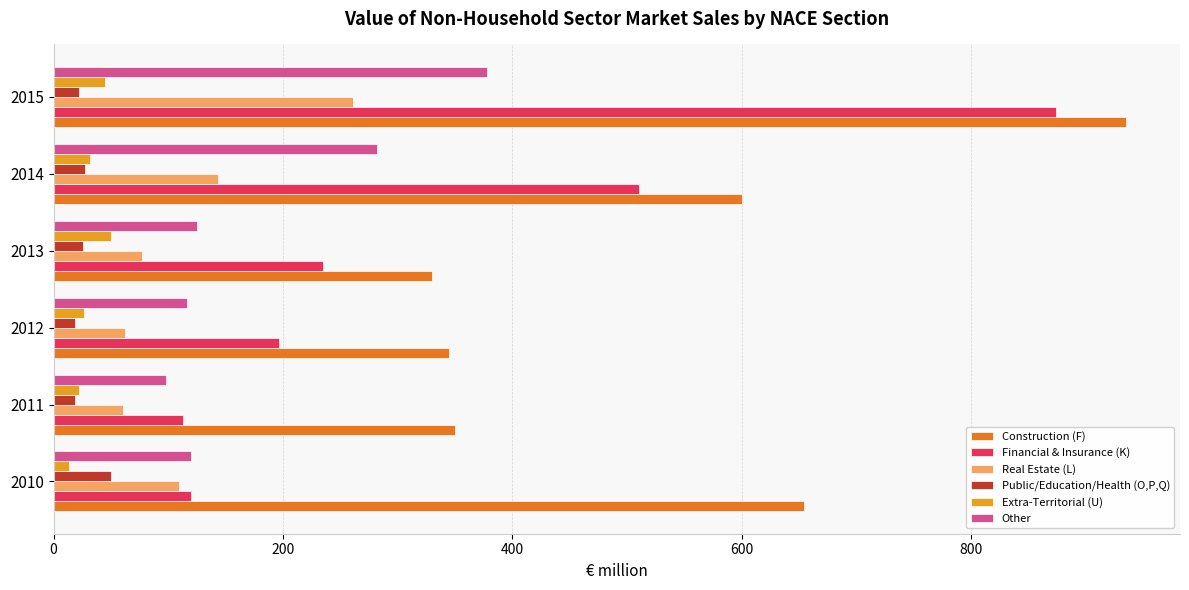

What is the maximum value shown in the chart?

935.4